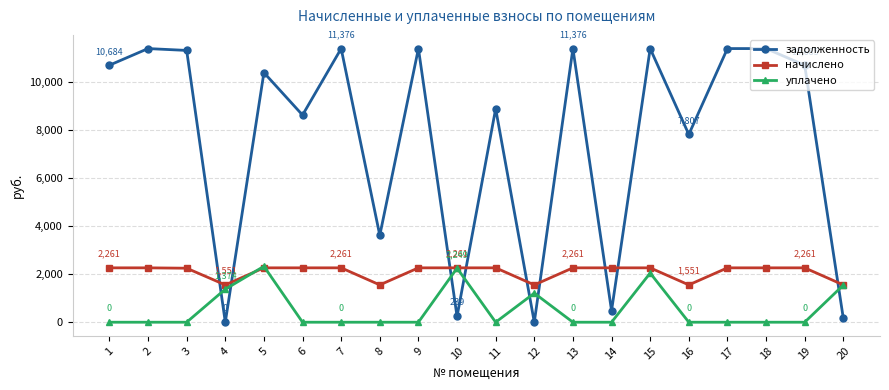

Which series has the largest total across all categories?

задолженность